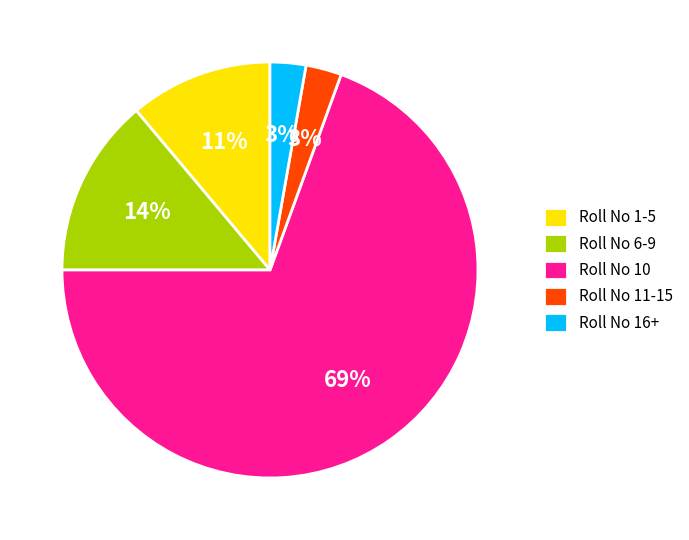

How many slices are in this pie chart?

5